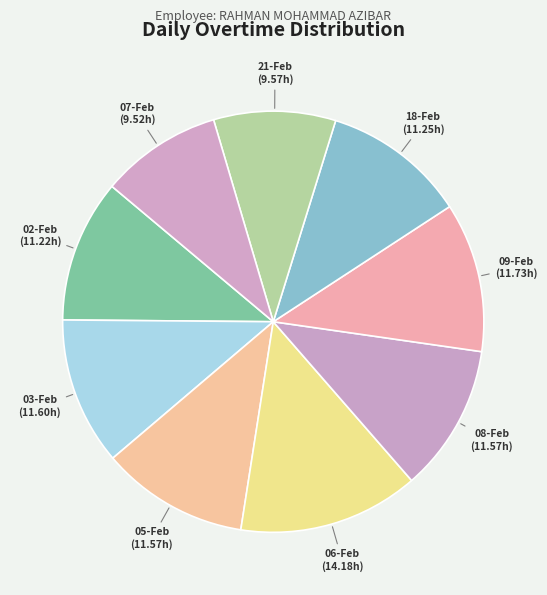

To the nearest percent, what is the difference between the largest and smallest slice percentages?

5%